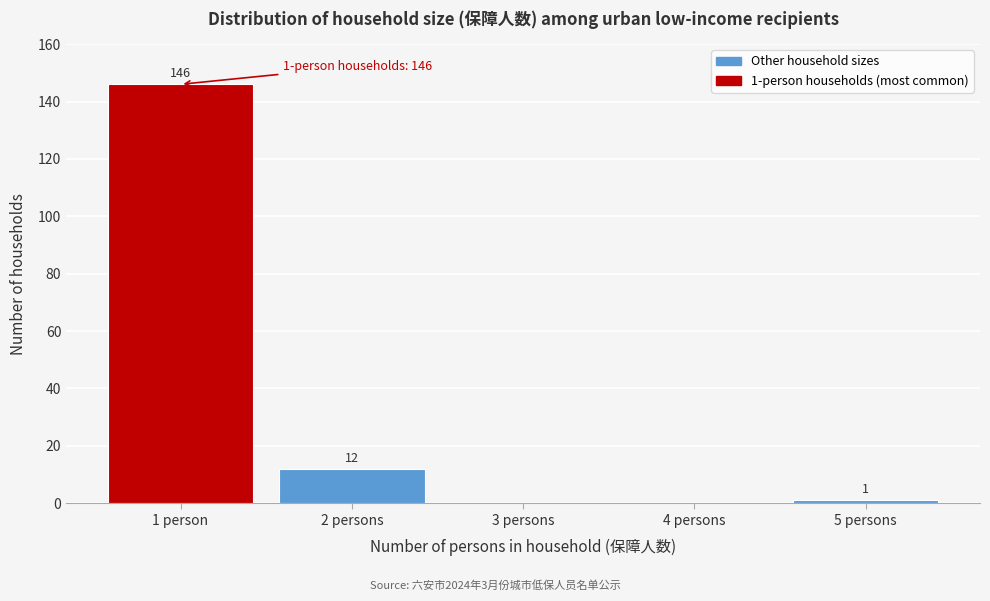

Reading left to right, list all the values displayed in this chart.

1 person=146	2 persons=12	3 persons=0	4 persons=0	5 persons=1